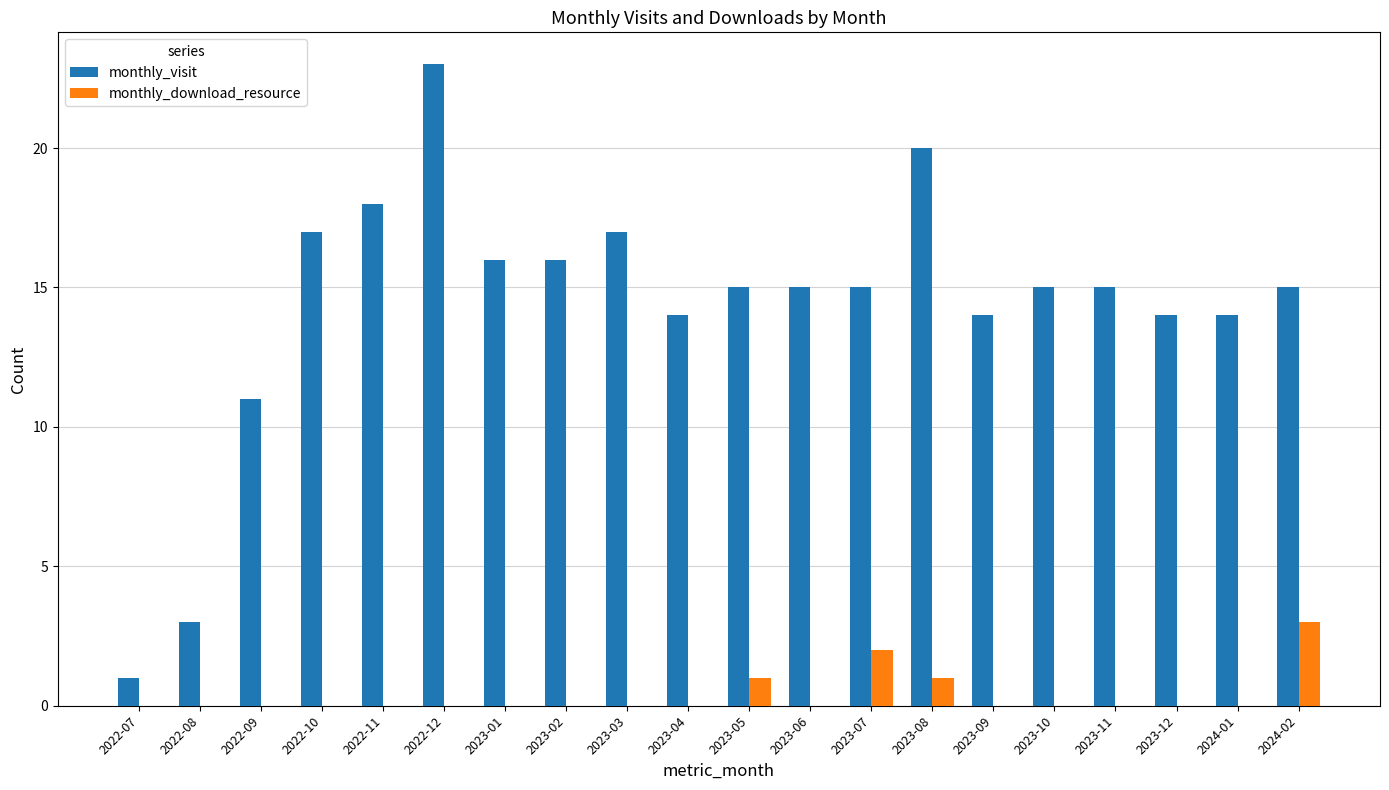

What is the sum of all monthly_download_resource values?

7